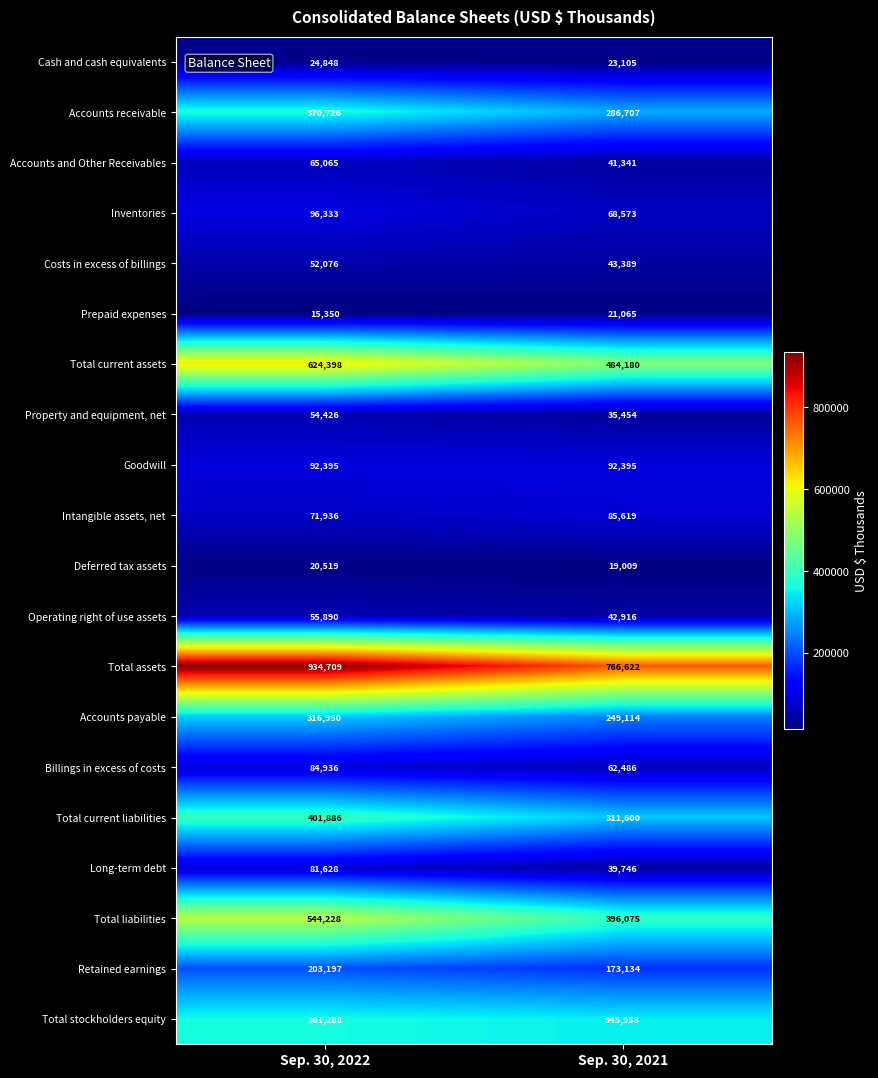

Is it true that Billings in excess of costs equals 62486 at Sep. 30, 2021?

True